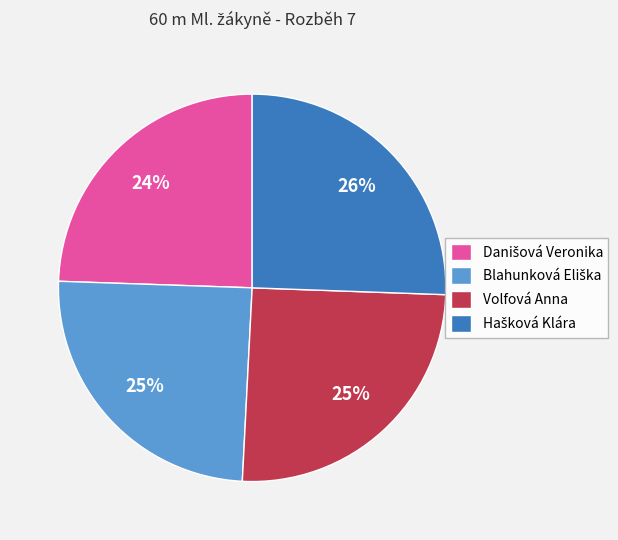

To the nearest percent, what is the average slice percentage?

25%